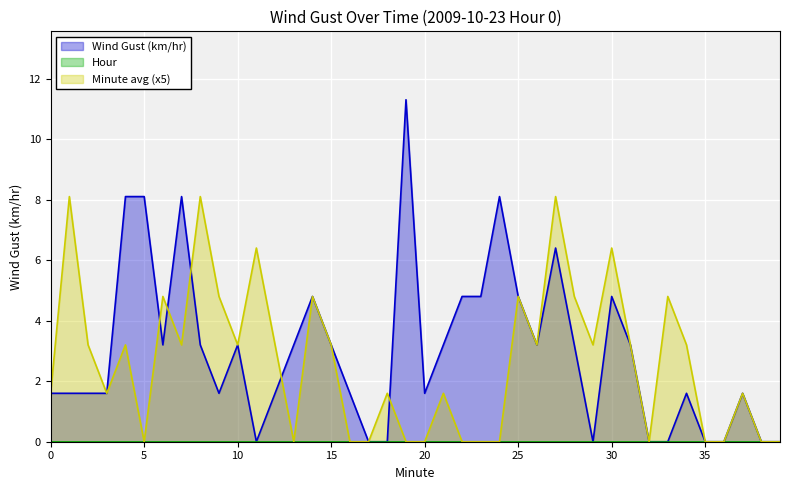

Rank the series at 25 from lowest to highest value.

Wind Gust (km/hr), Minute avg (x5)